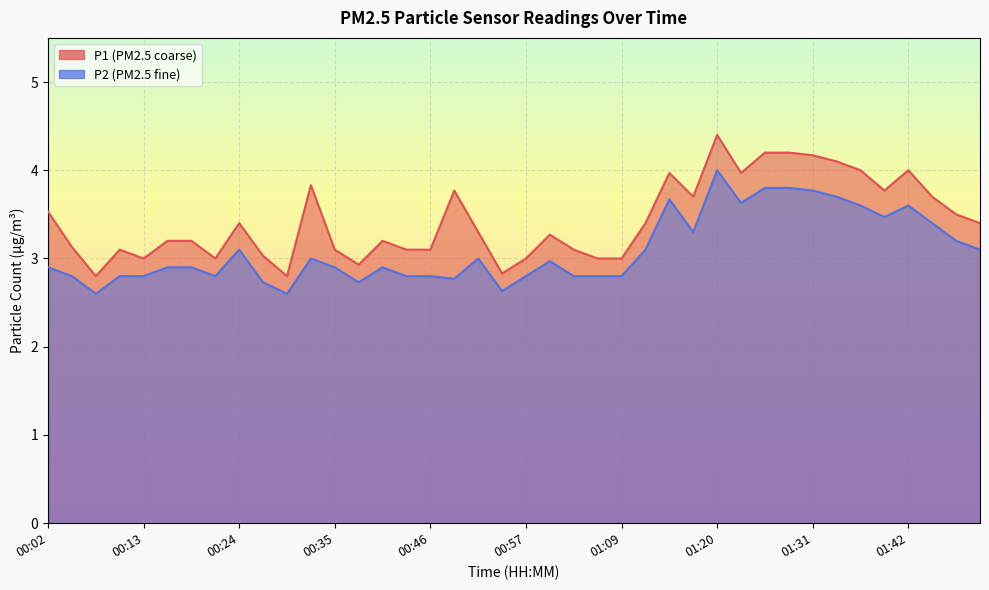

What is the label of the 21st point from the left?

00:57